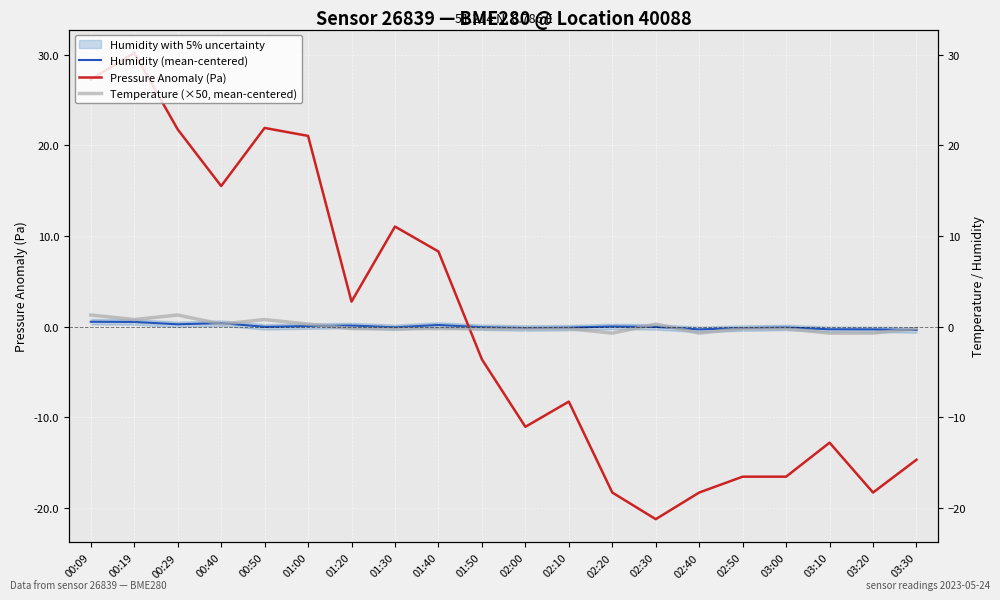

How many categories are shown in the chart?

20